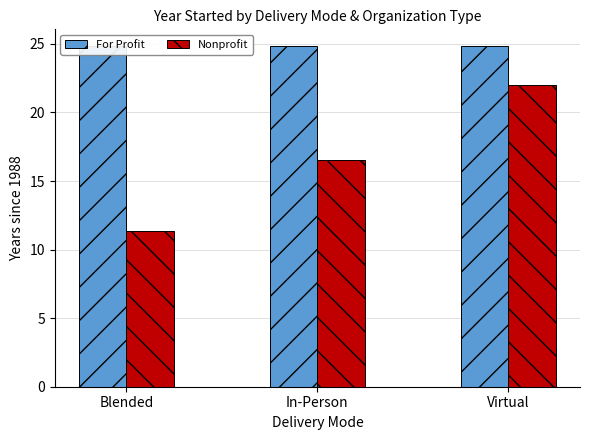

At which category does the chart reach its peak across all series?

Blended